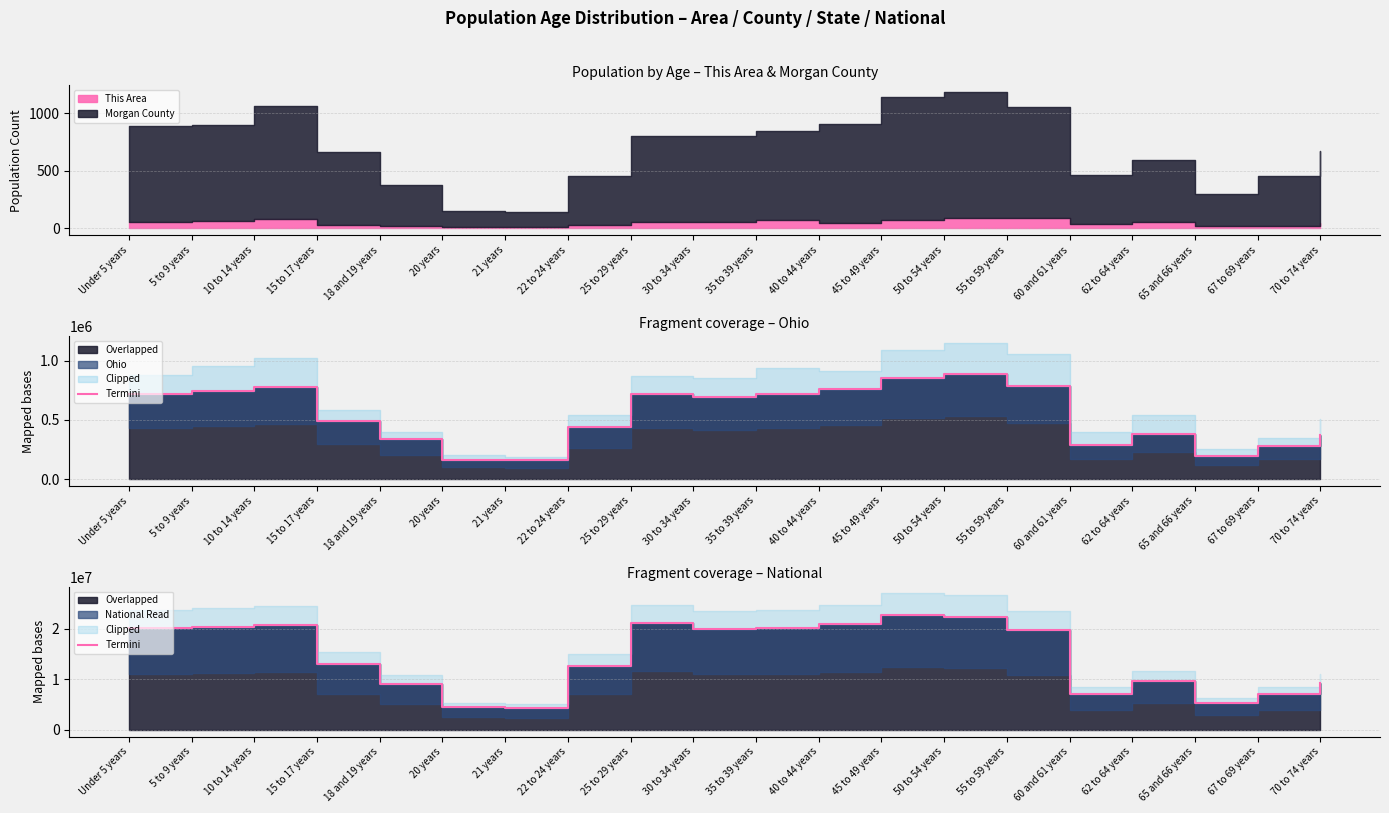

What is the change in value from 20 years to 30 to 34 years?

+15442970